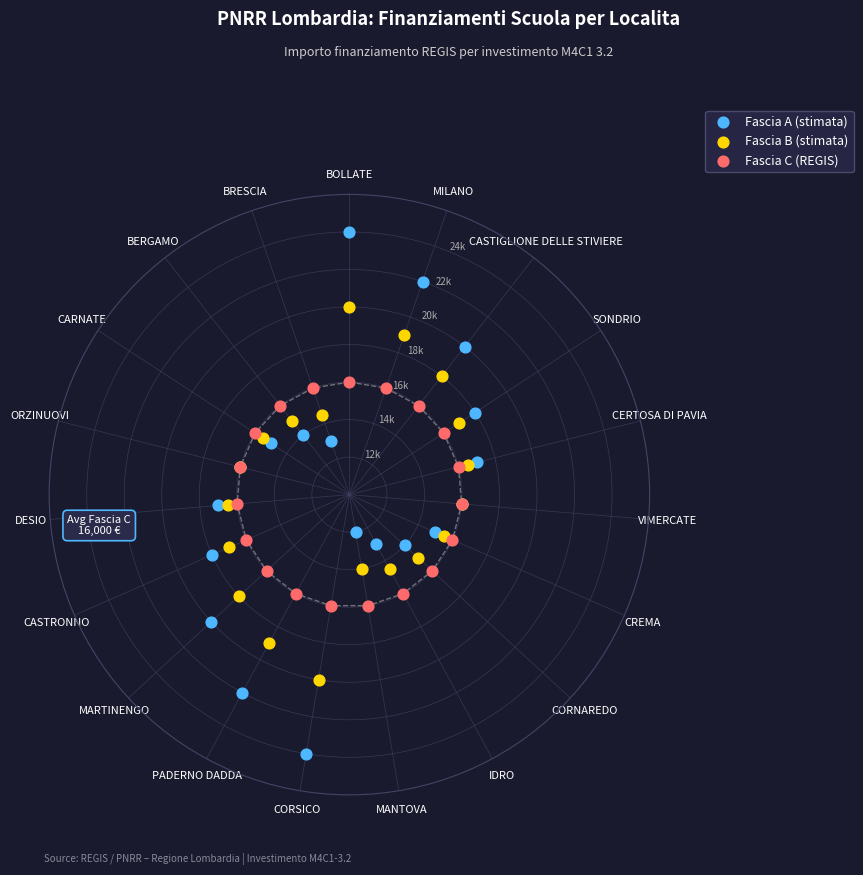

Which series reaches the minimum Y coordinate?

Fascia A (stimata)